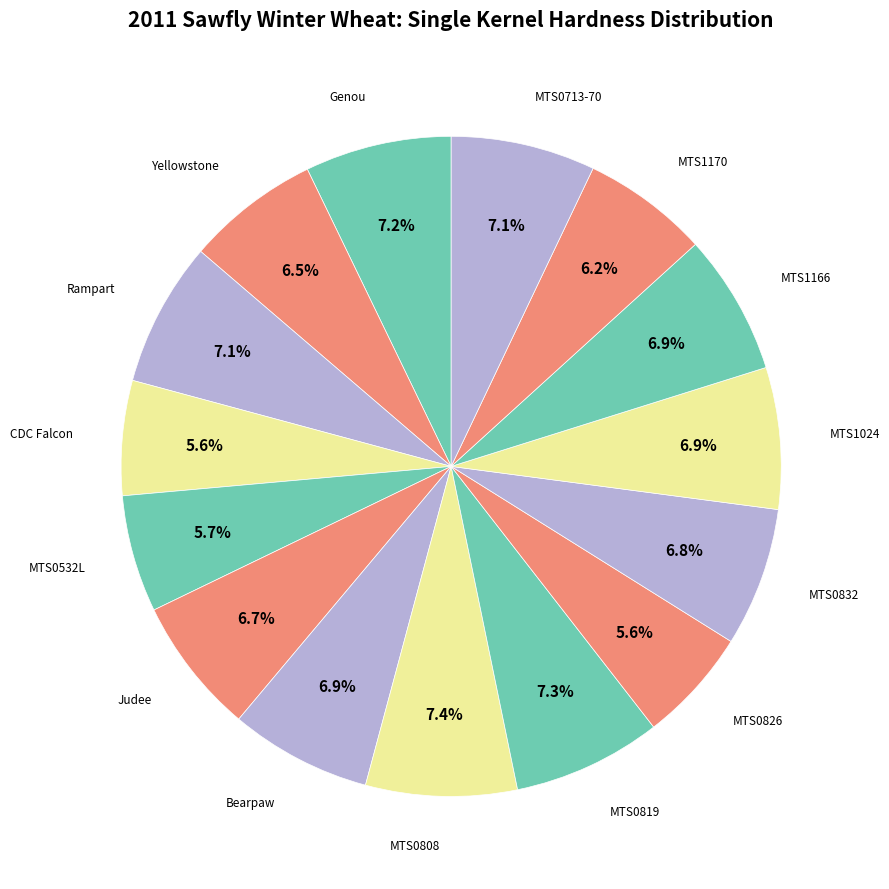

How many slices are in this pie chart?

15